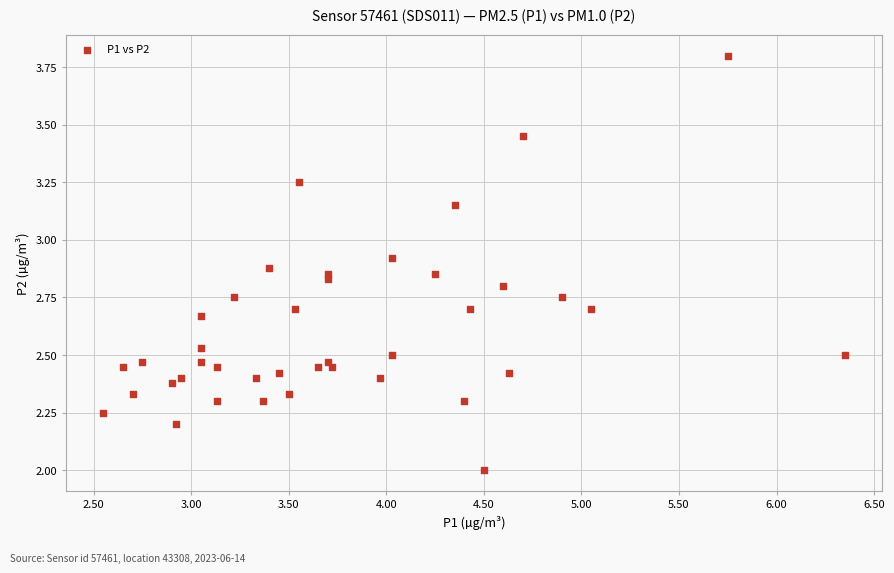

What is the range of Y values (max minus min)?

1.8